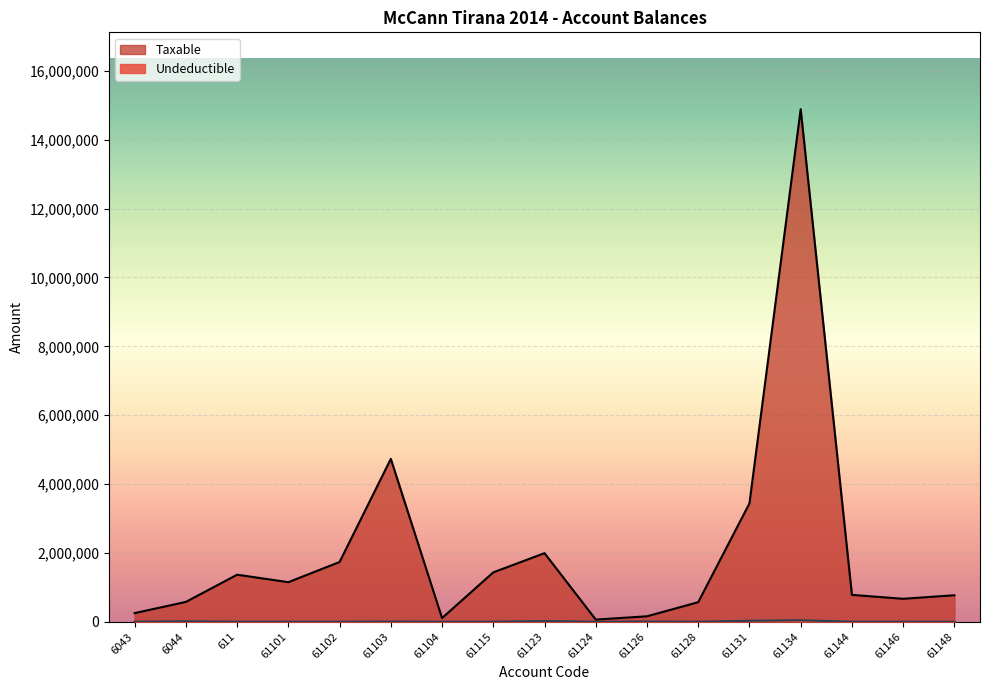

At which label does Taxable reach its peak?

61134